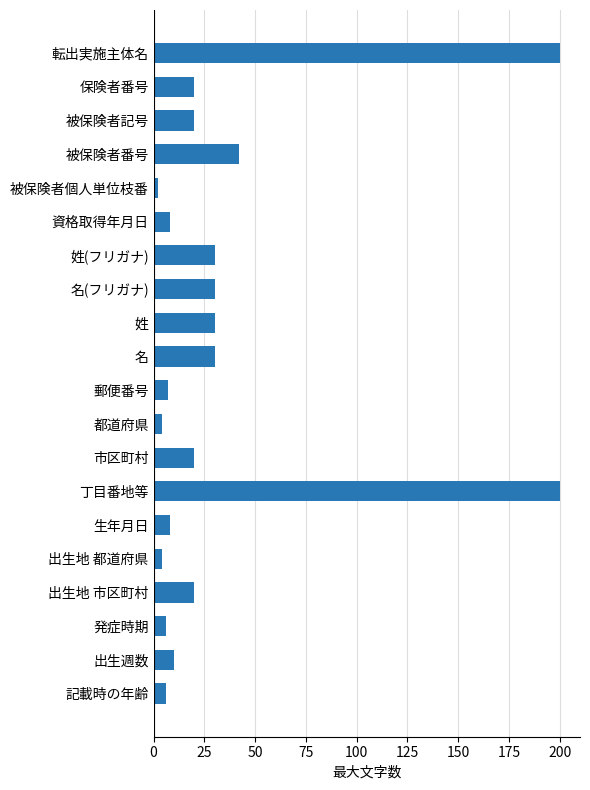

At which label is the value closest to 101?

被保険者番号